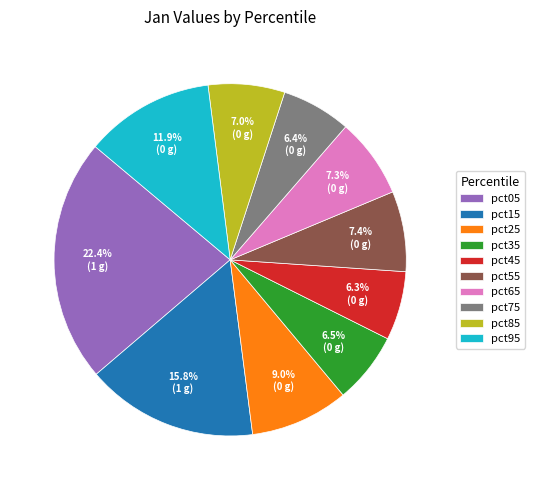

How much of the chart is everything except pct75?

93.6%